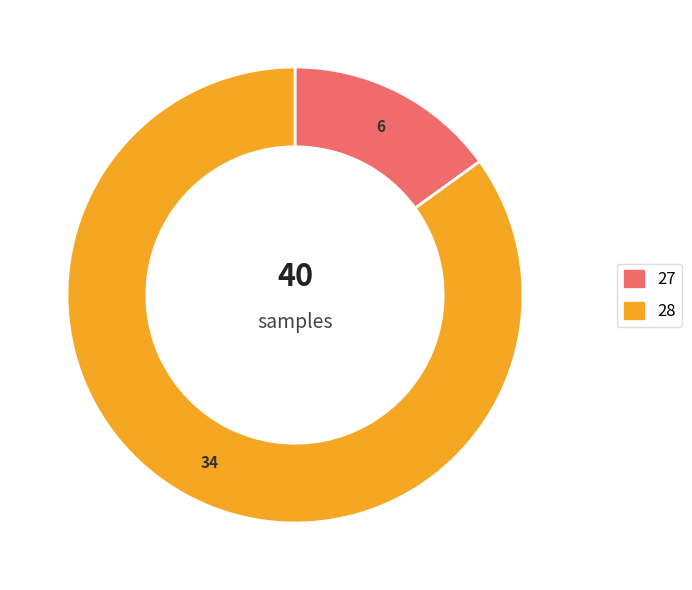

Is there a majority slice in this chart?

Yes